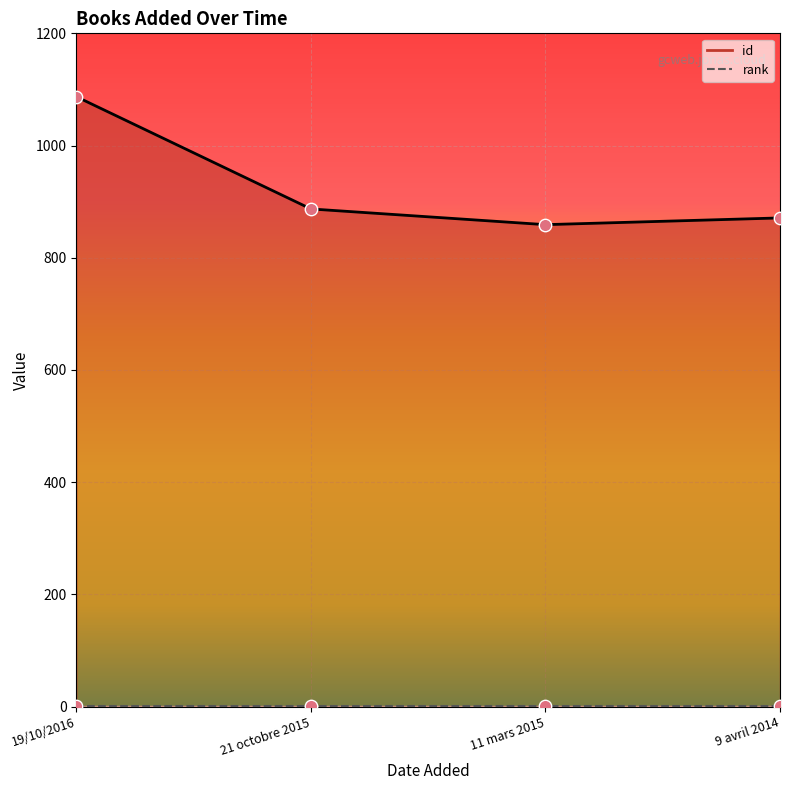

What is the change in value from 19/10/2016 to 9 avril 2014?

-216